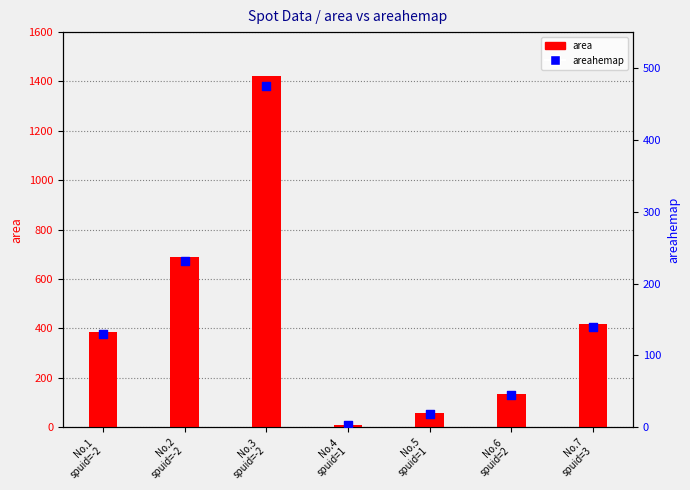

Which series reaches the minimum Y coordinate?

areahemap